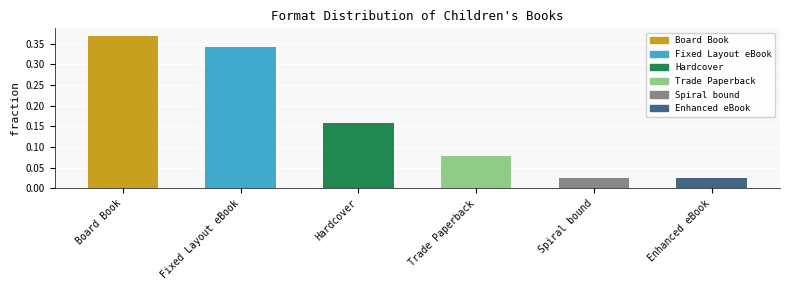

What is the average value?

0.2